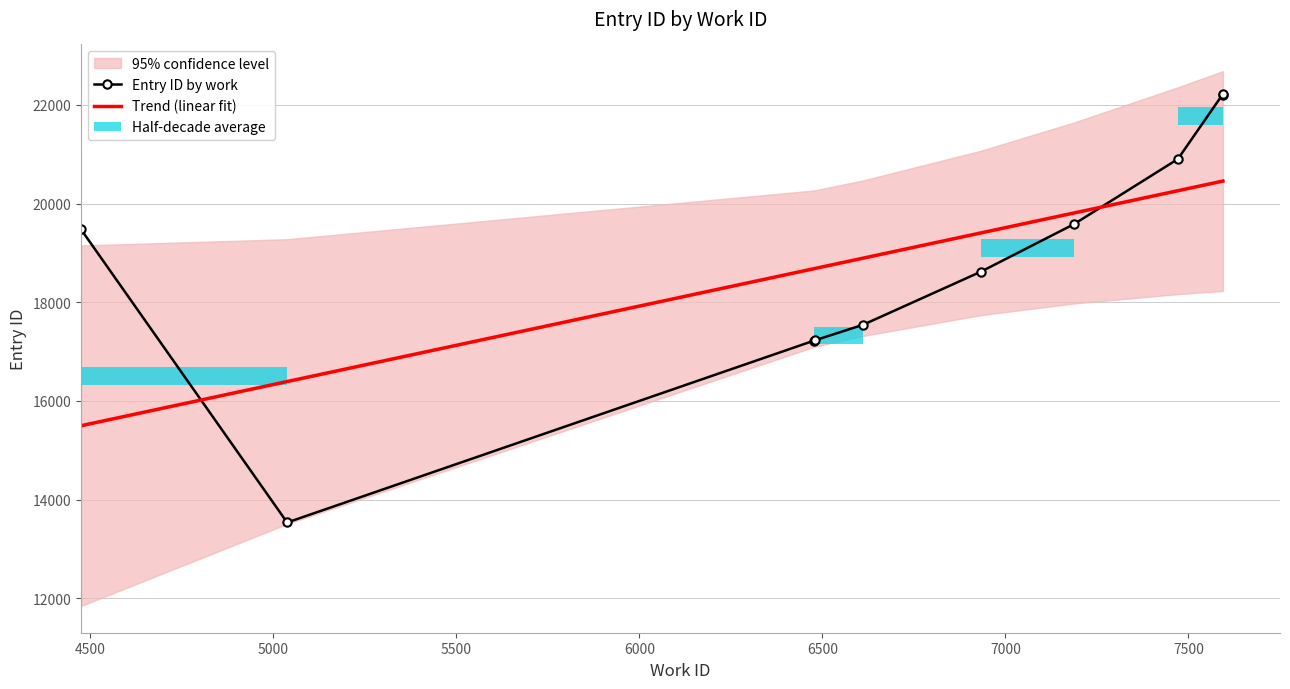

How many intersections are there between Trend (linear fit) and Entry ID by work?

2